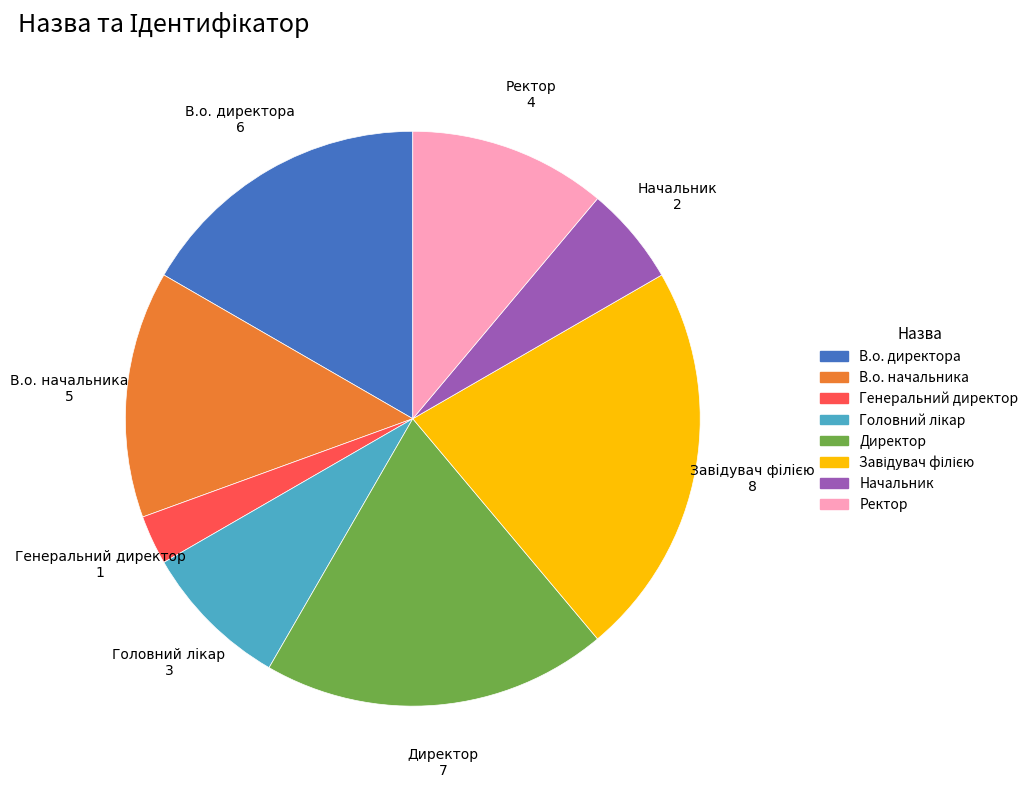

How many segments does this pie chart have?

8